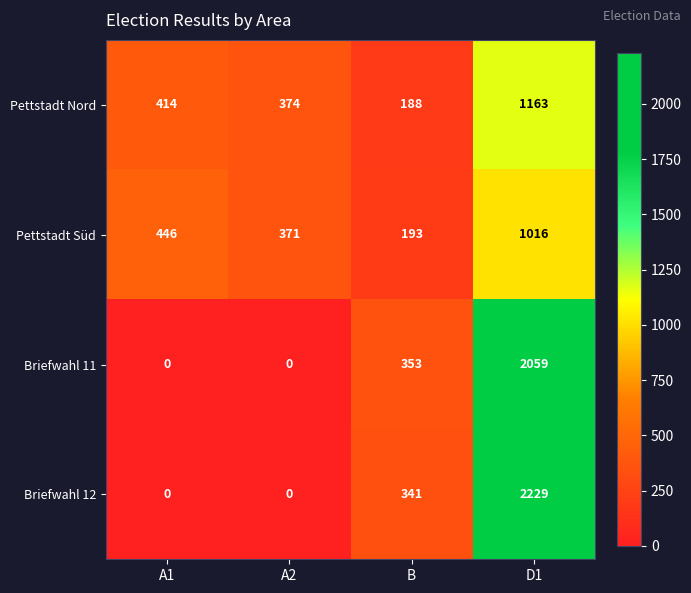

Reading right to left, extract all data points from this chart.

Pettstadt Nord: D1=1163	B=188	A2=374	A1=414
Pettstadt Süd: D1=1016	B=193	A2=371	A1=446
Briefwahl 11: D1=2059	B=353	A2=0	A1=0
Briefwahl 12: D1=2229	B=341	A2=0	A1=0